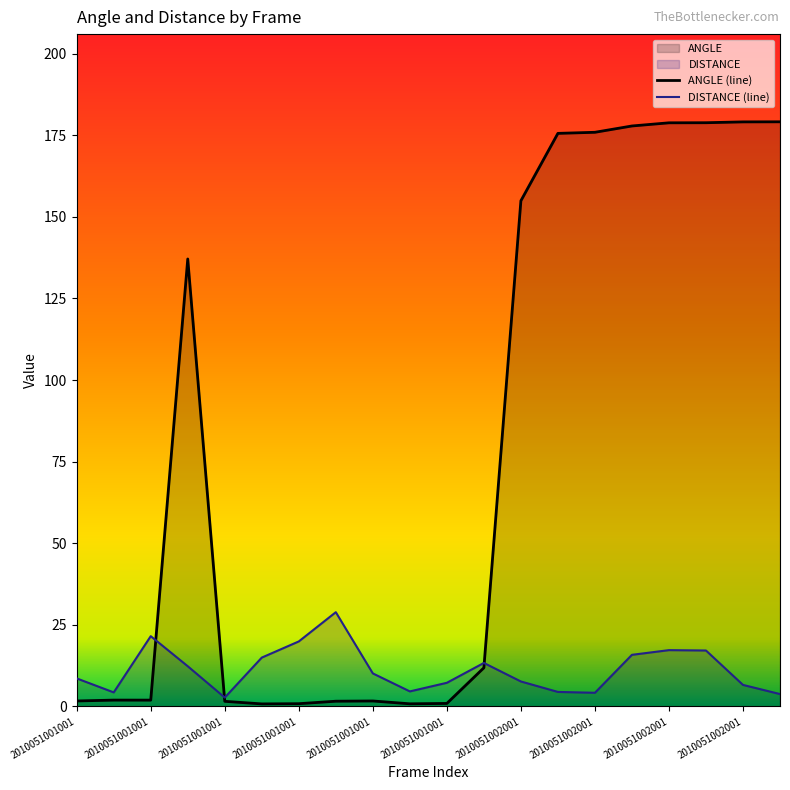

How many lines are shown in the chart?

2